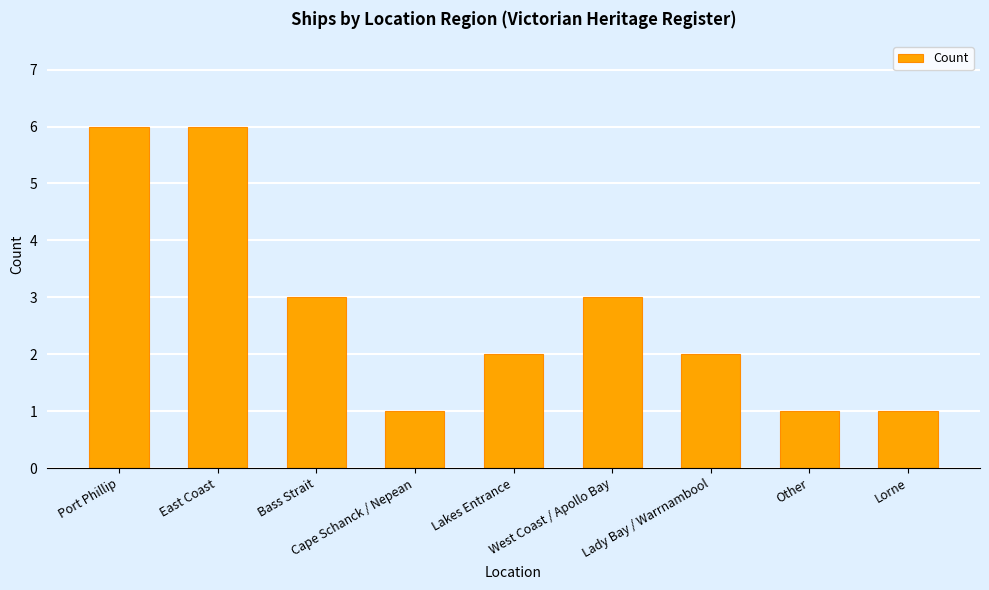

Read the value at Bass Strait.

3